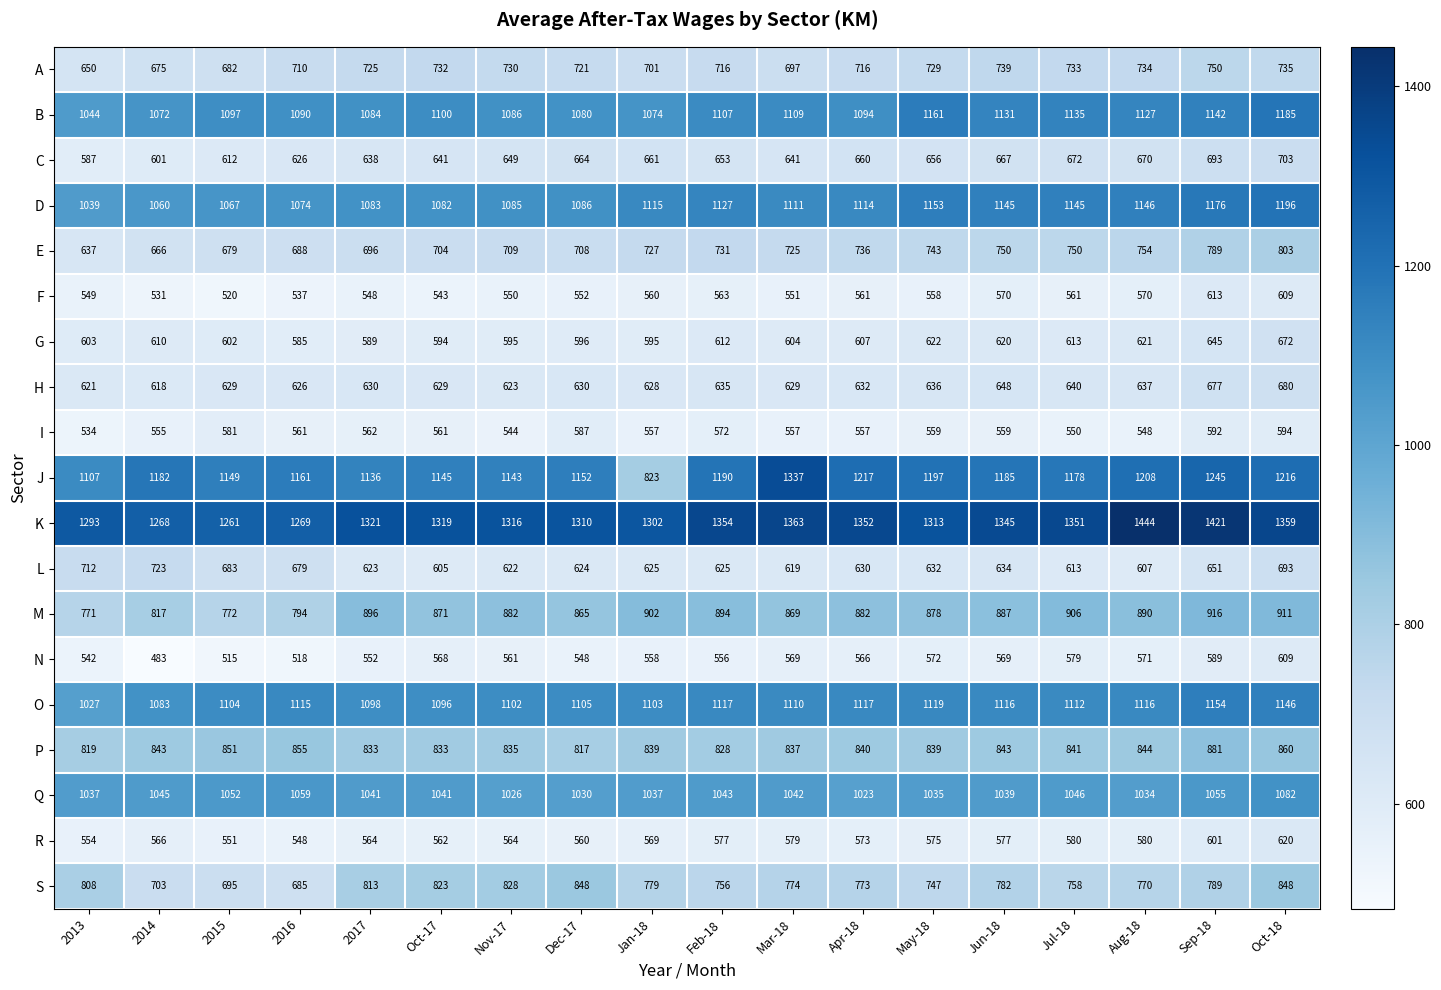

At how many categories does at least one series exceed 1237?

18